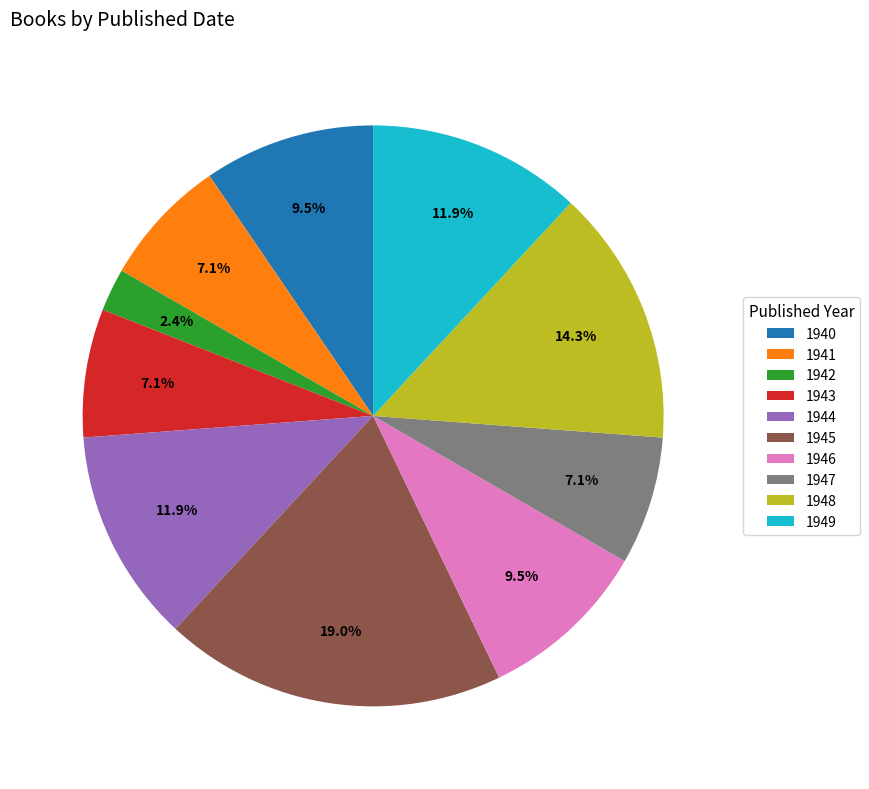

How many segments does this pie chart have?

10